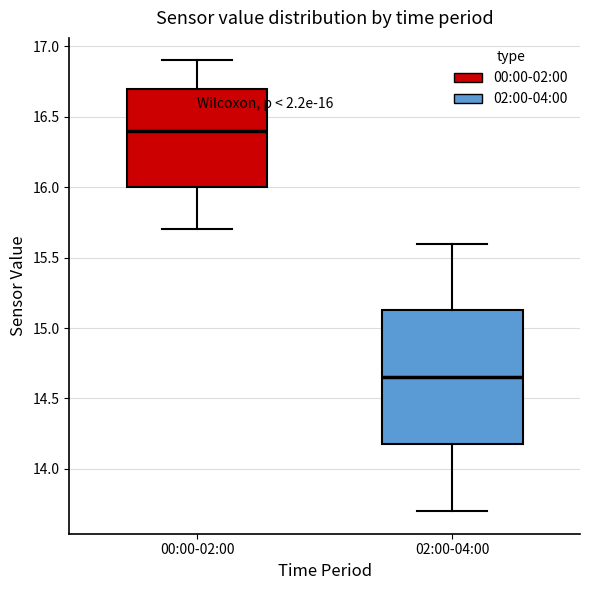

Comparing the boxes themselves (not the whiskers), which one is the tallest?

02:00-04:00